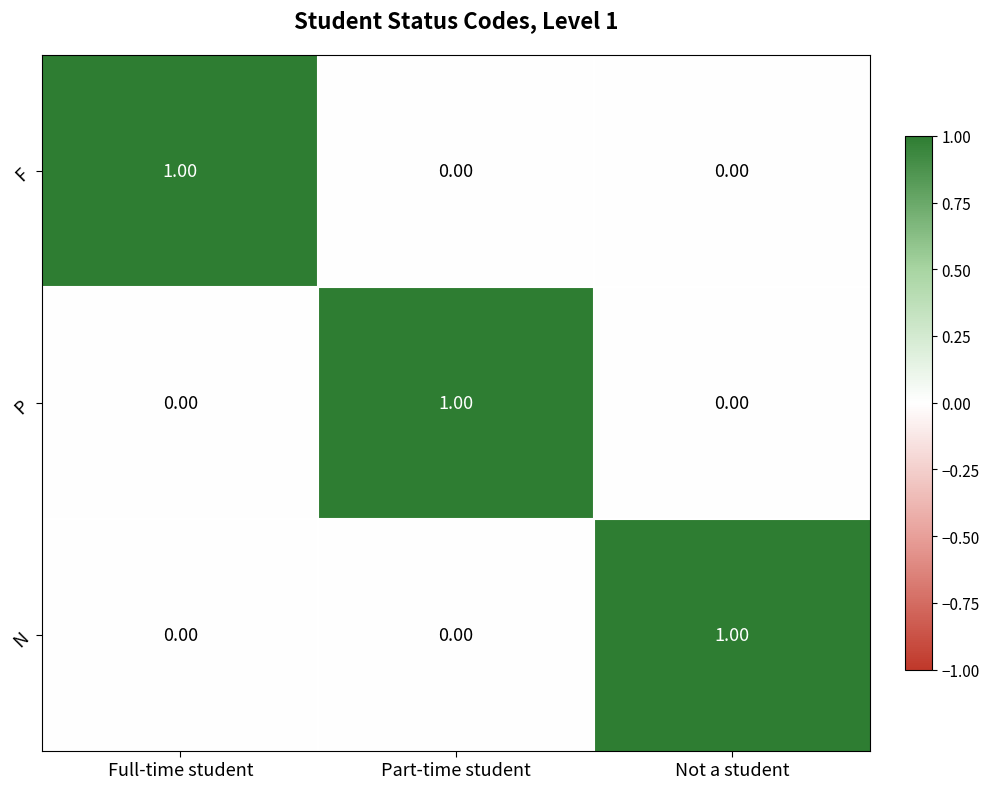

At how many categories does at least one series exceed 0?

3